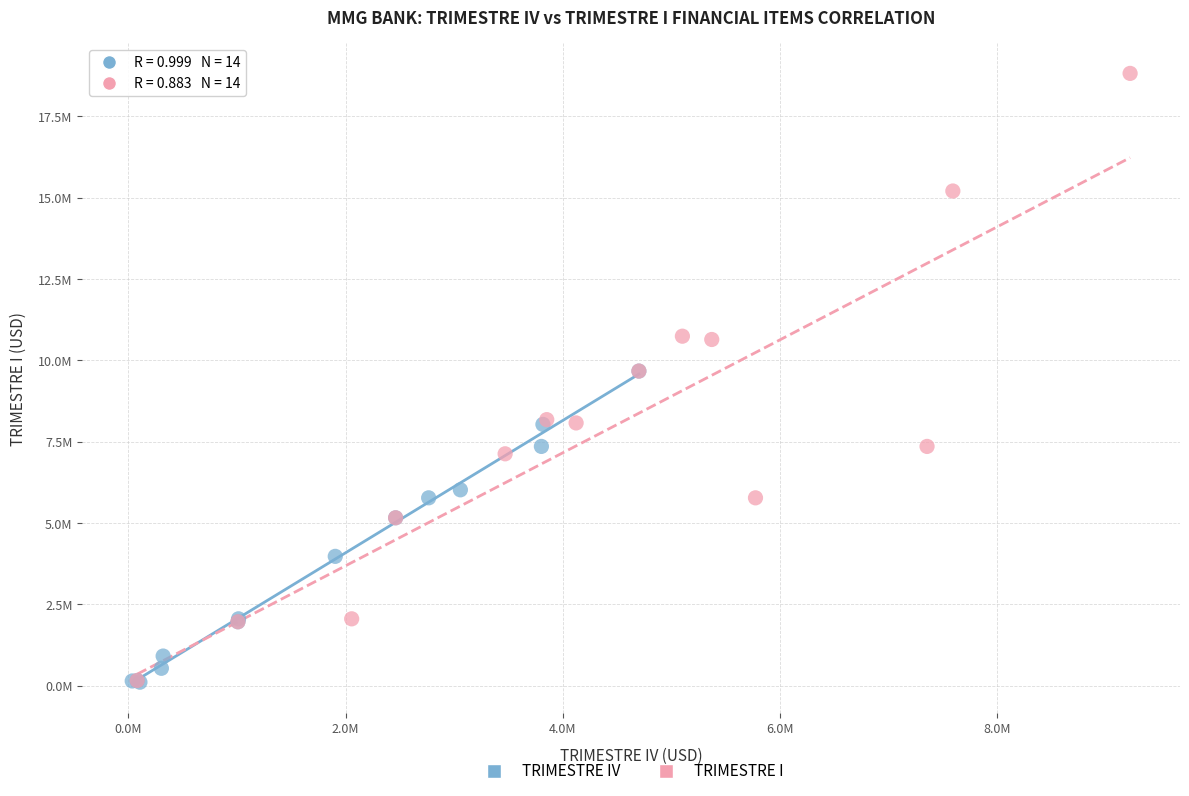

What are all the series names shown in the legend?

TRIMESTRE IV, TRIMESTRE I